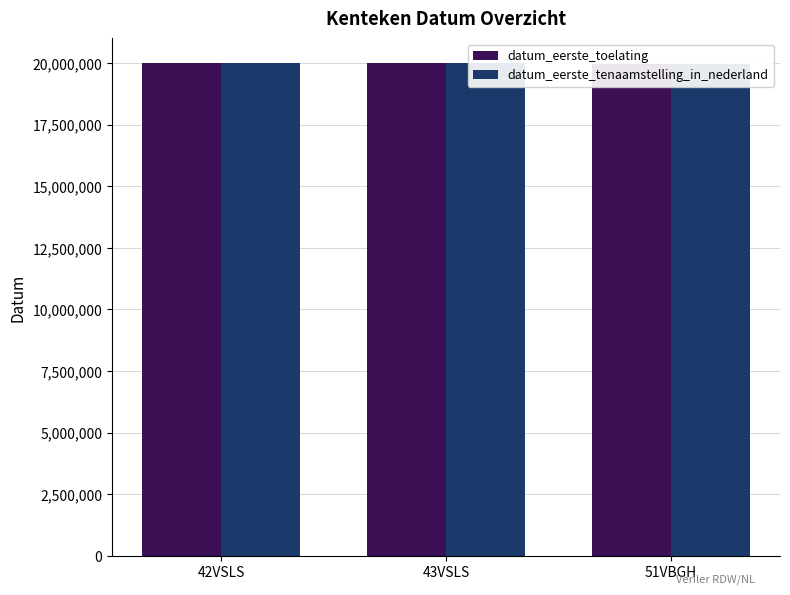

The value of datum_eerste_tenaamstelling_in_nederland at 42VSLS is 20001220. True or false?

True